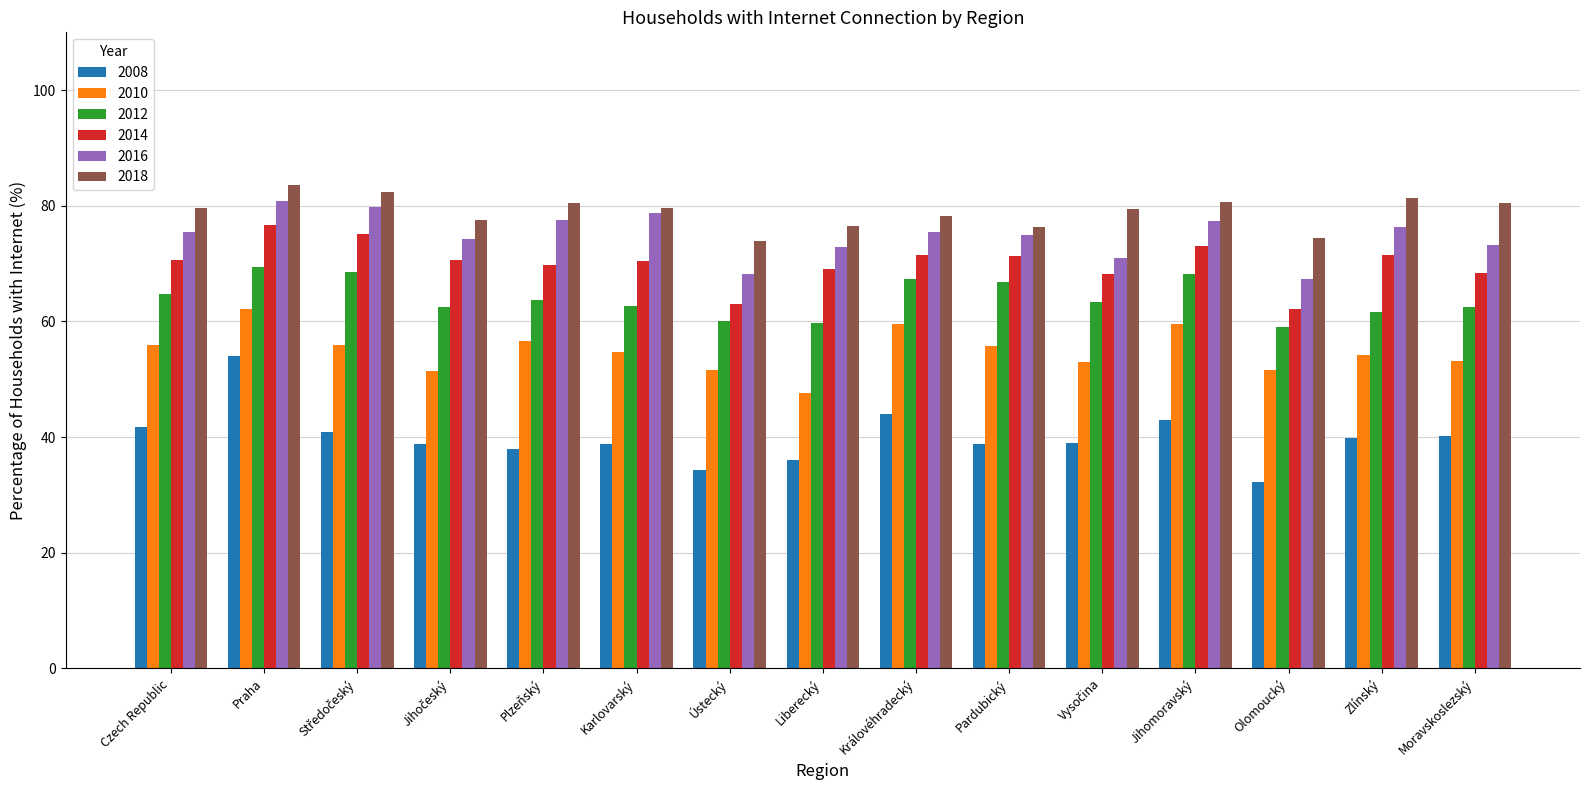

Between Karlovarský and Královéhradecký, which series saw the biggest shift?

2008